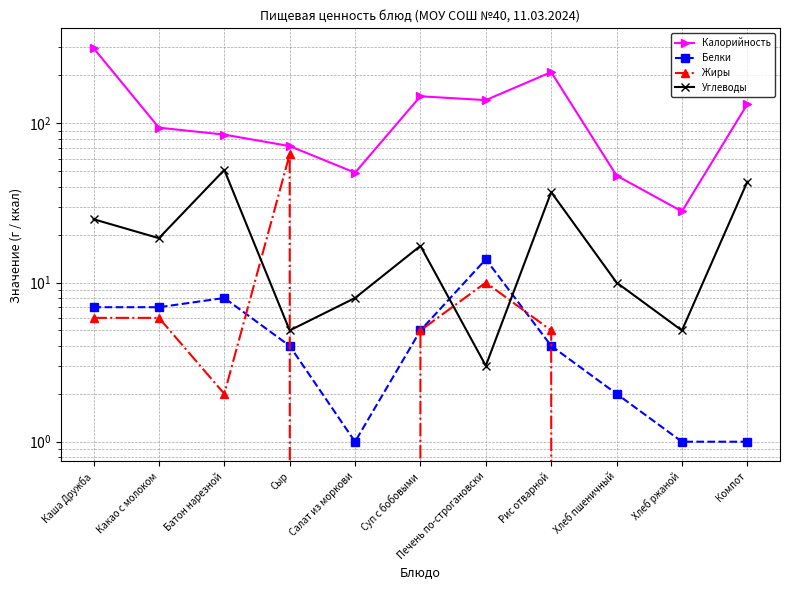

In Белки, how many points are higher than both neighbors (excluding endpoints)?

2